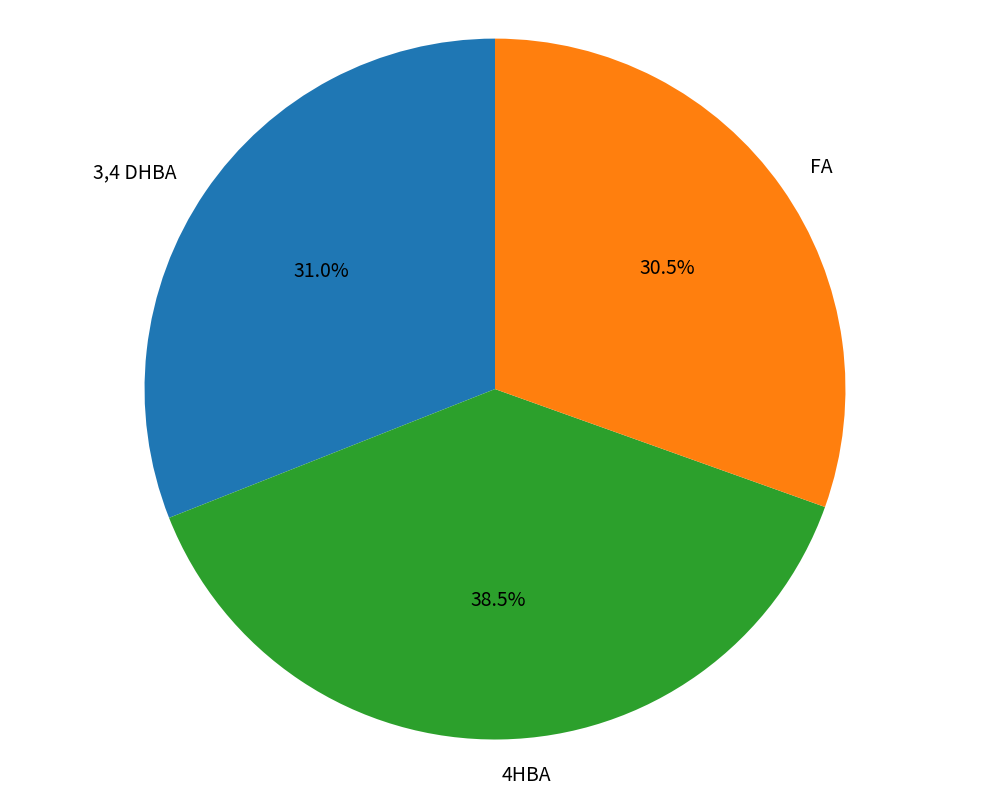

Which slice is the largest?

4HBA